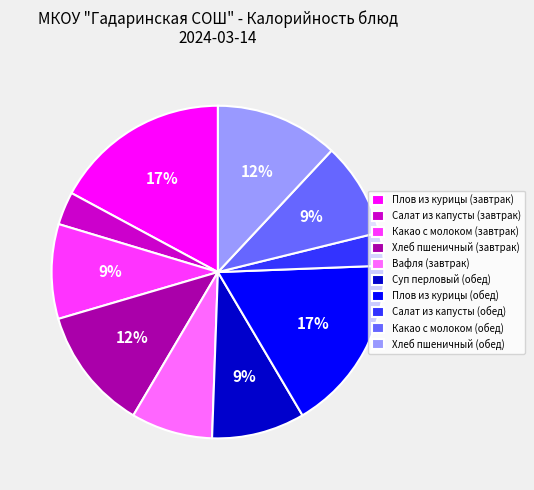

What percentage is the Салат из капусты (завтрак) slice, to the nearest percent?

3%